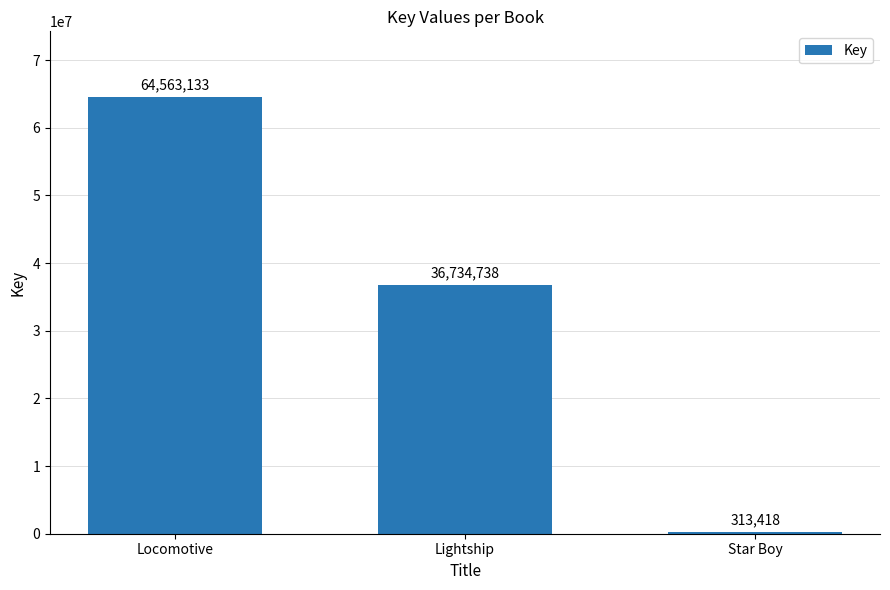

What is the approximate value at Lightship, to the nearest 10?

36734740